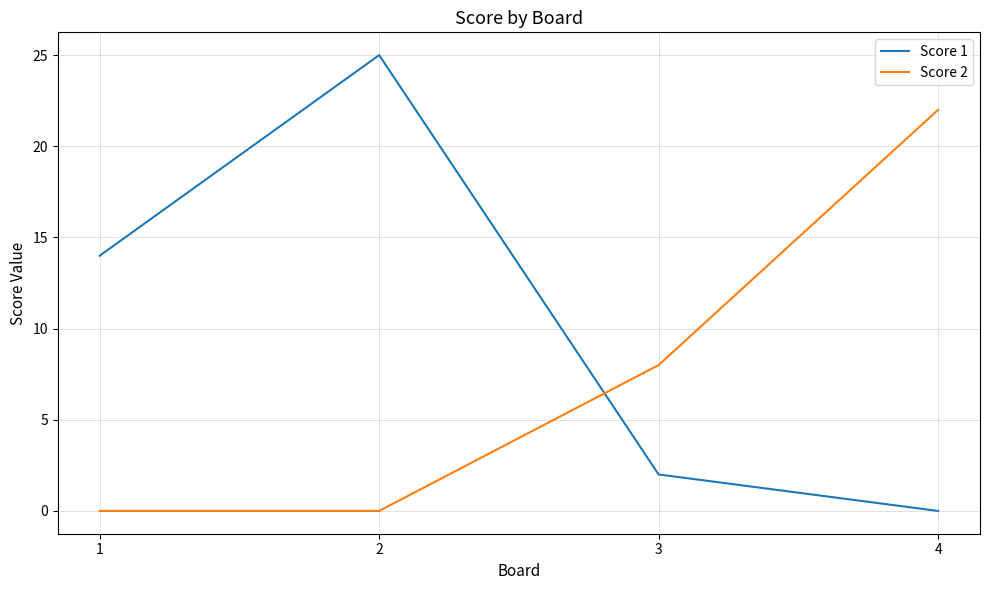

True or false: Score 2 has more than 2 points higher than both neighbors.

False